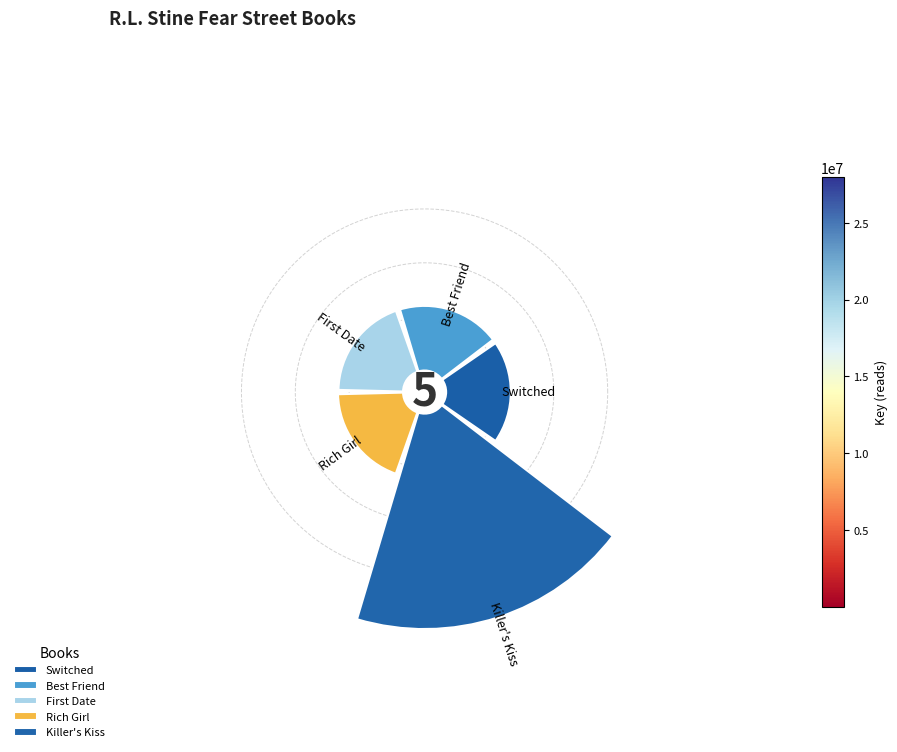

Rank the categories by value from lowest to highest.

First Date, Best Friend, Switched, Rich Girl, Killer's Kiss